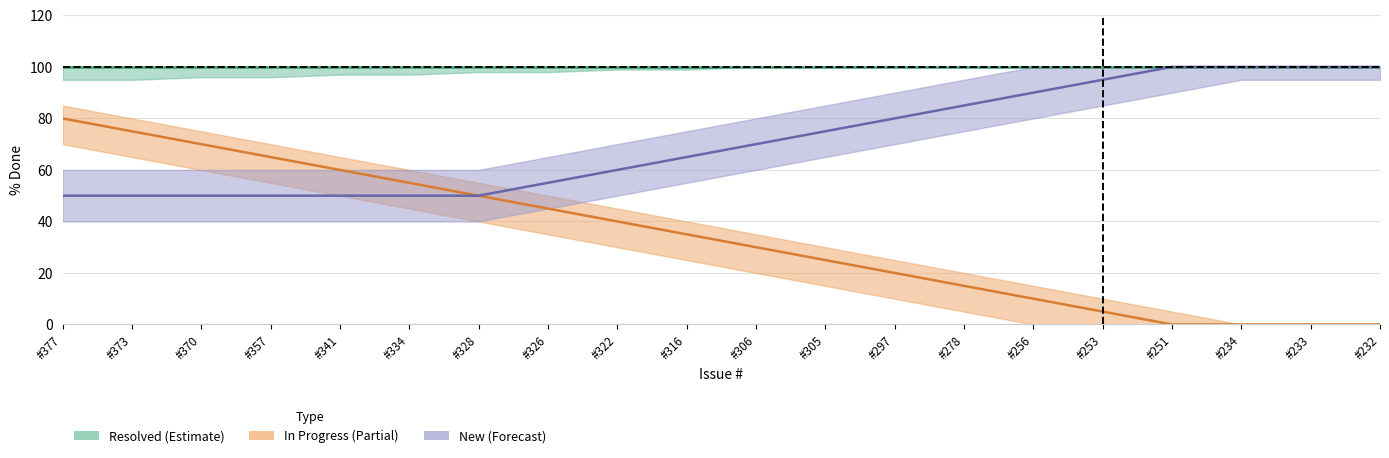

What are all the series names shown in the legend?

Resolved (Estimate), In Progress (Partial), New (Forecast)